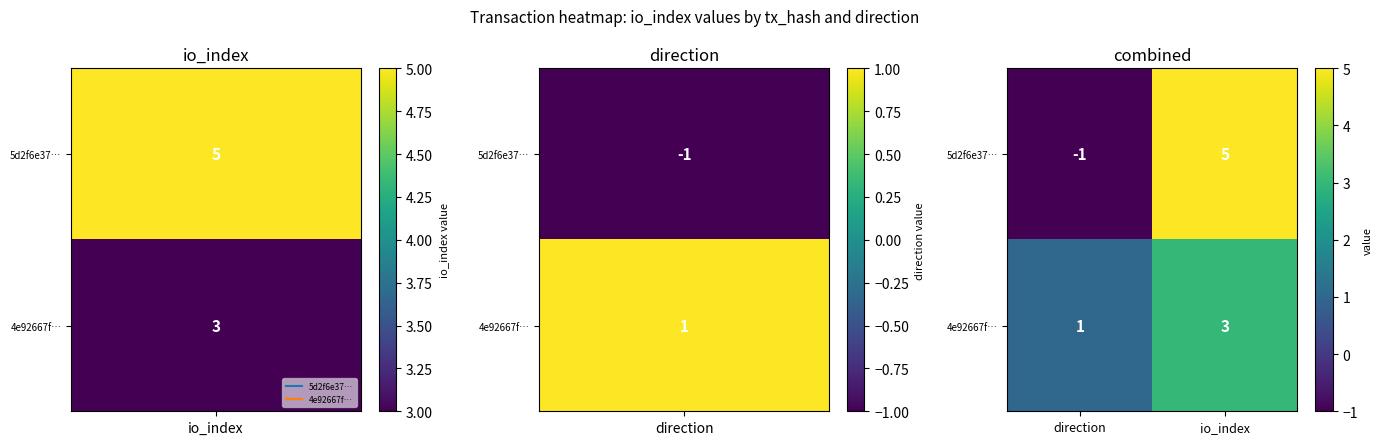

At which category is the sum across all series the highest?

io_index